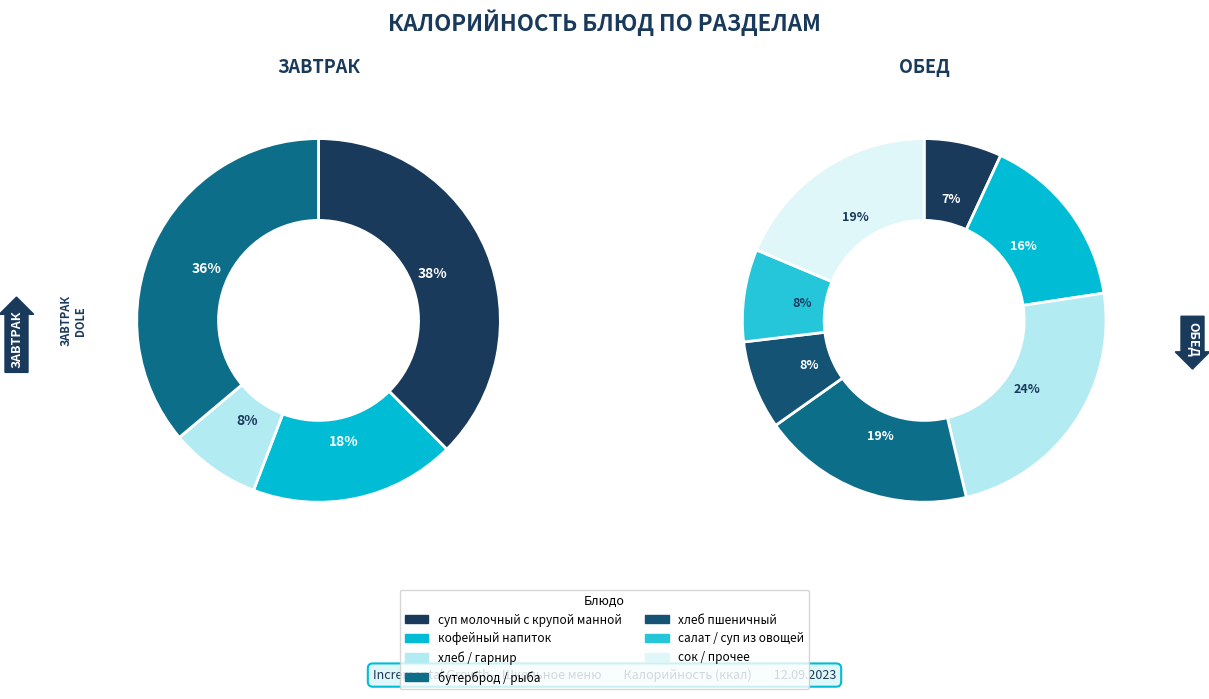

Count the number of slices in the pie.

11